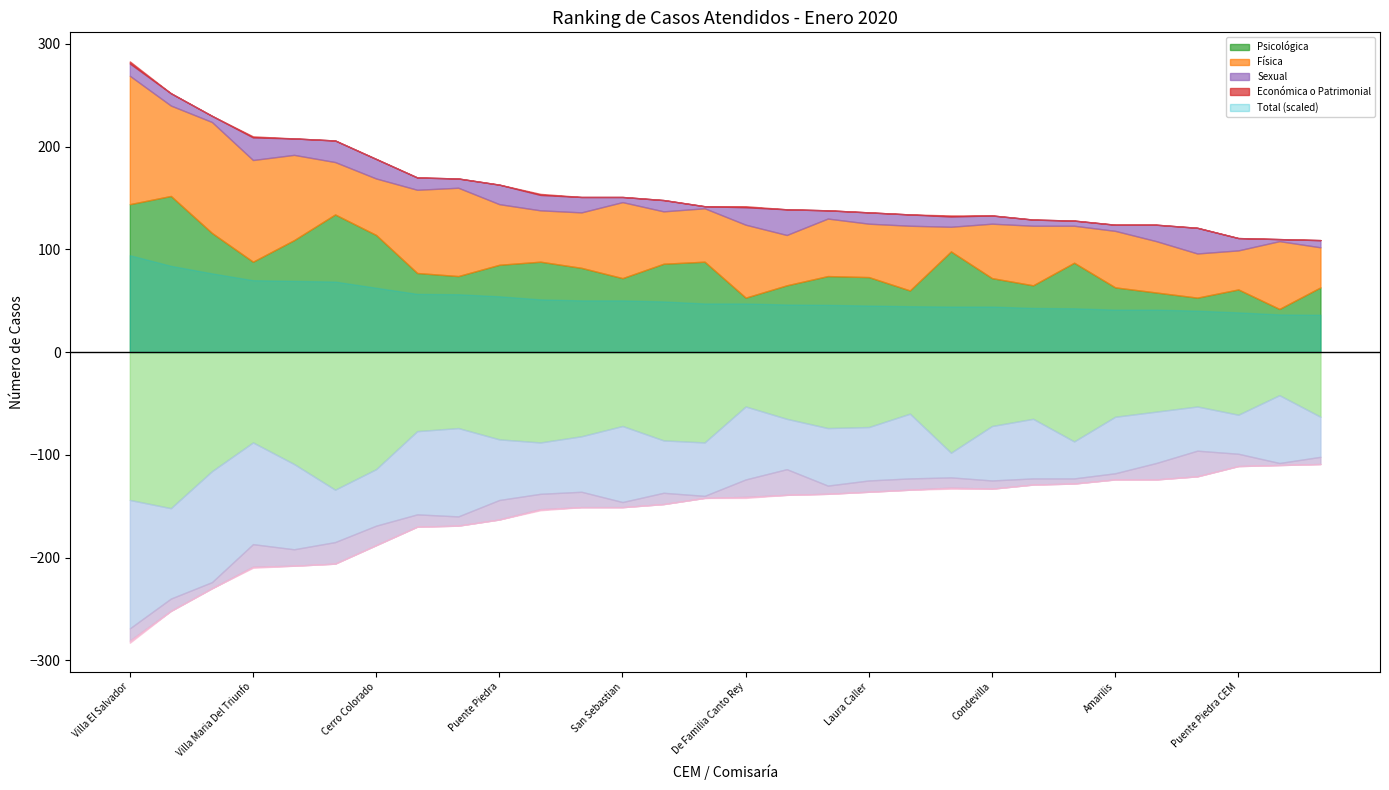

At Villa Maria Del Triunfo, list the series in order from largest to smallest.

Total de casos, Física, Psicológica, Sexual, Económica o Patrimonial